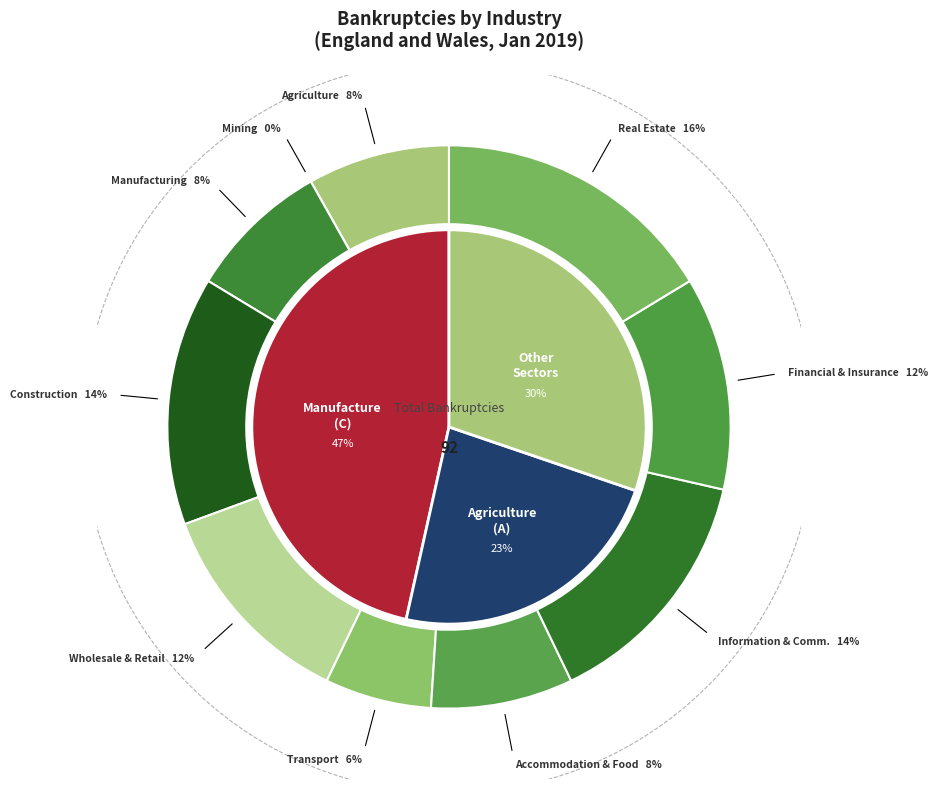

Is MANUFACTURING the majority of the pie?

No